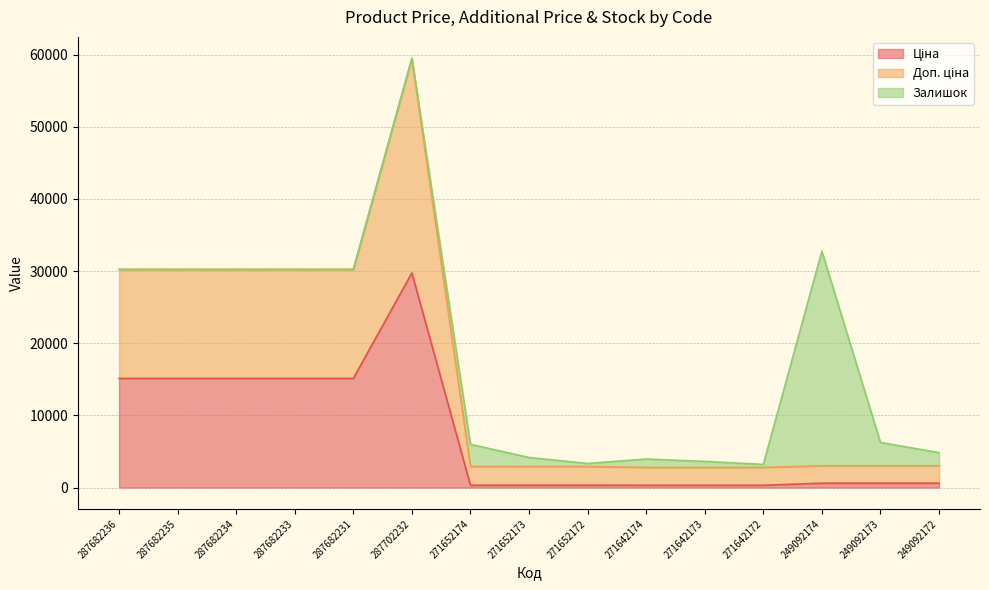

What is the total value across all series at 287682236?

30240.0